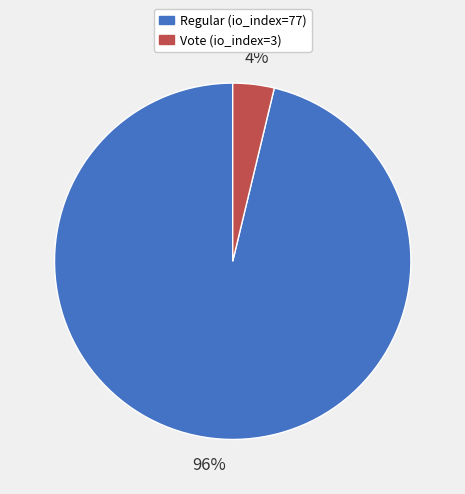

To the nearest percent, what portion does Regular (io_index=77) represent?

96%